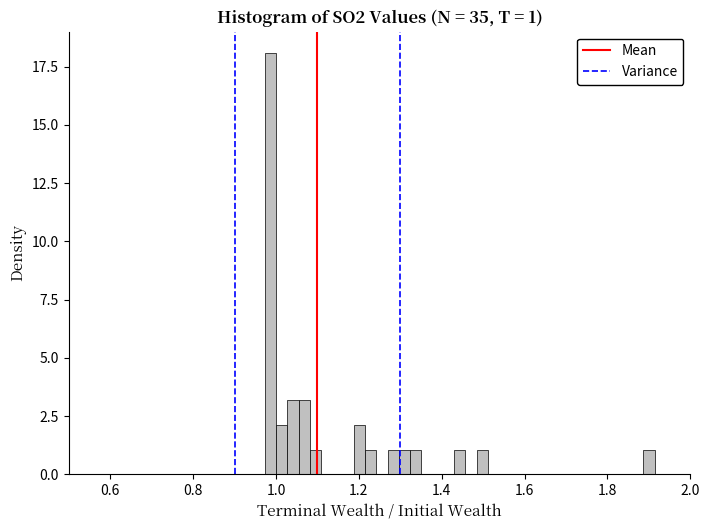

Read against the x-axis, roughly where is the centre of the tallest bar?

0.98